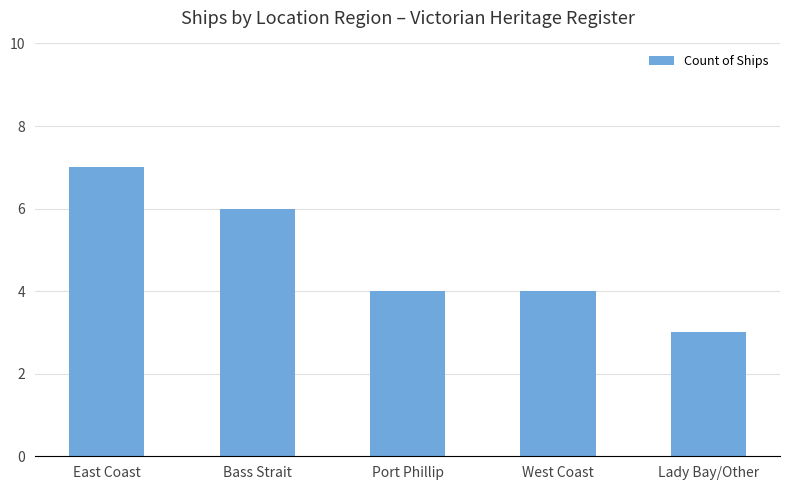

The chart shows a value of 3 at Lady Bay/Other. True or false?

True